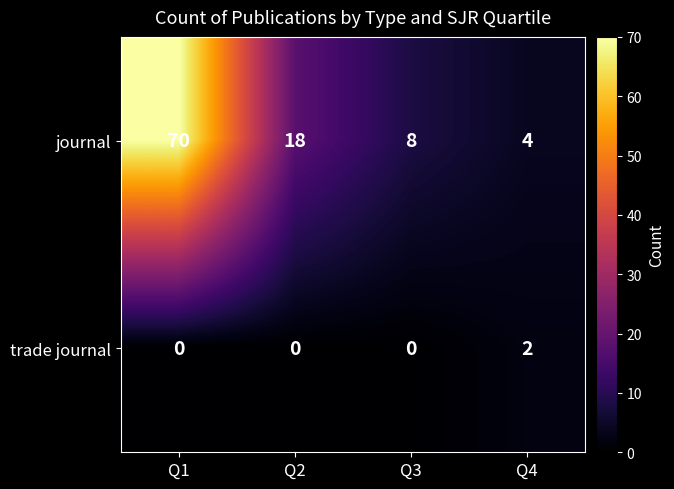

At which label is journal closest to 37?

Q2